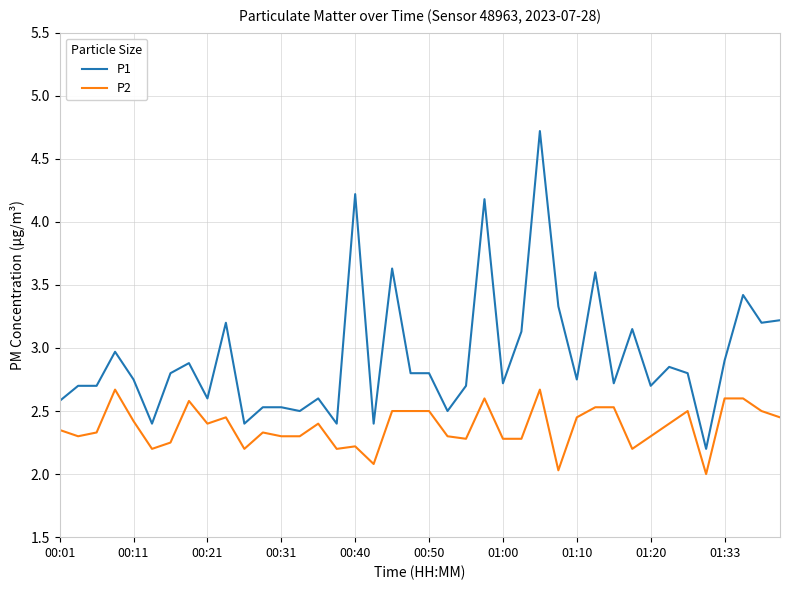

True or false: P1 and P2 intersect in this chart.

False